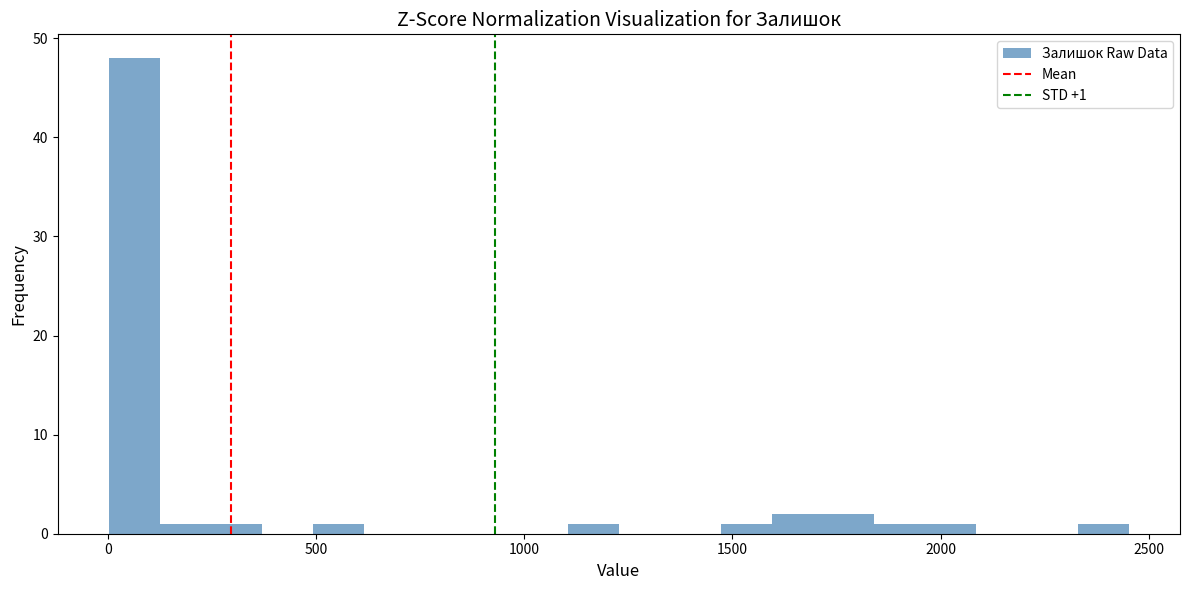

Around what value on the x-axis is the tallest bar? Give the approximate position of its centre, as read against the axis.

50